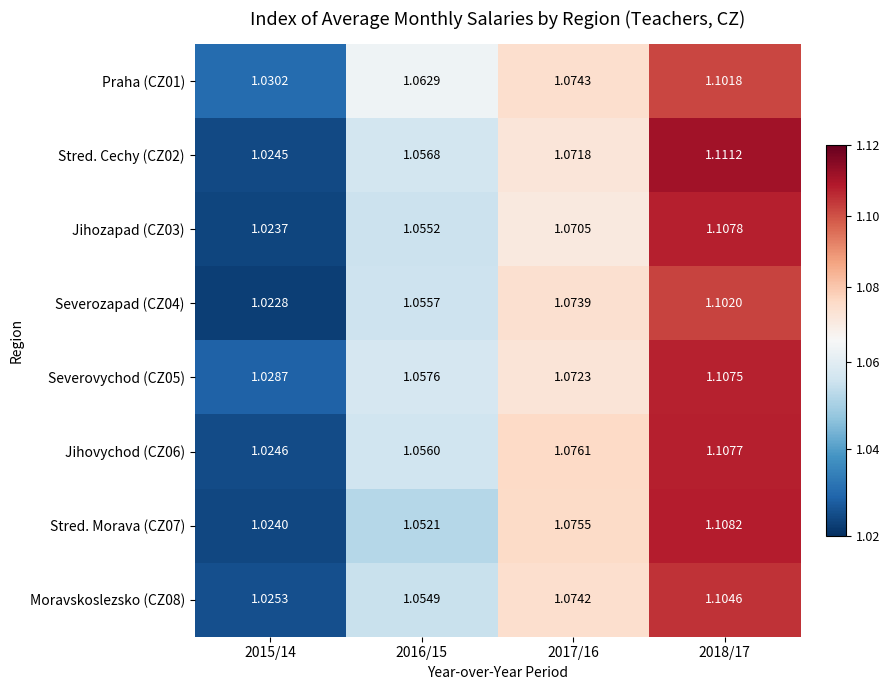

Is the value of Stred. Morava (CZ07) at 2018/17 greater than the value of Severozapad (CZ04) at 2017/16?

Yes